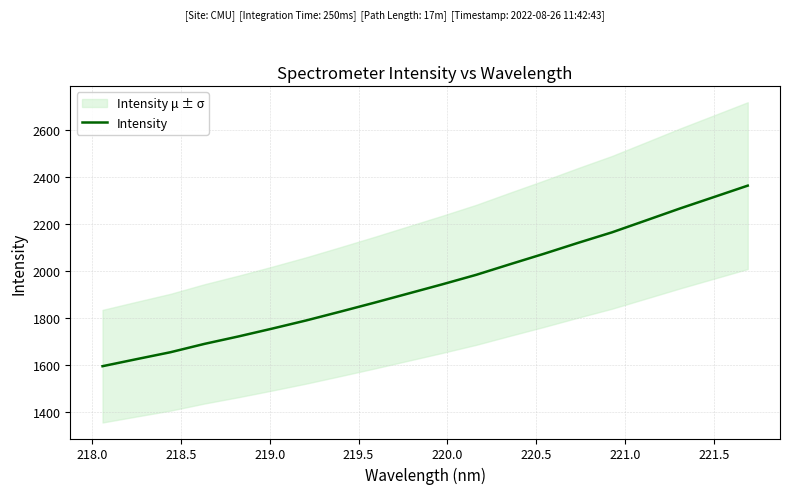

What is the value of the 9th point from the left?

1865.8